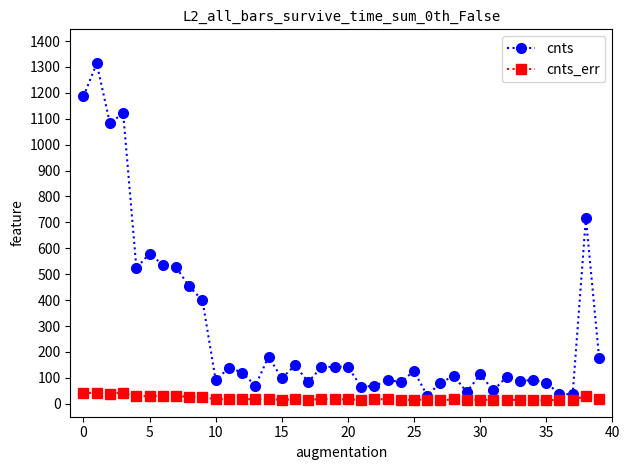

List the series in order of their overall mean, highest first.

cnts, cnts_err